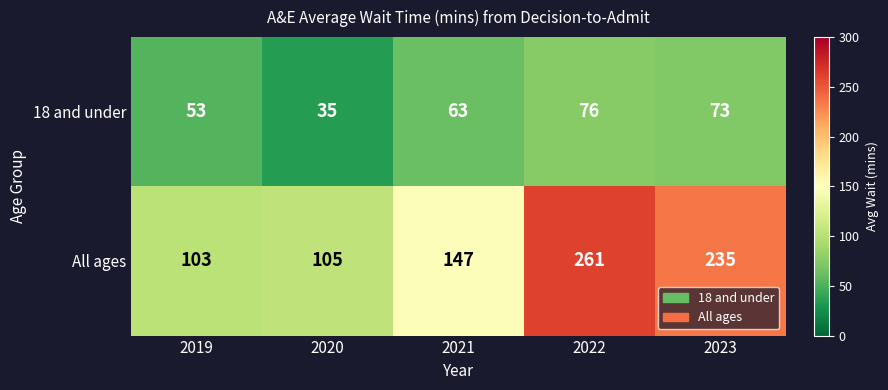

What is the sum of the All ages values at 2019 and 2022?

364